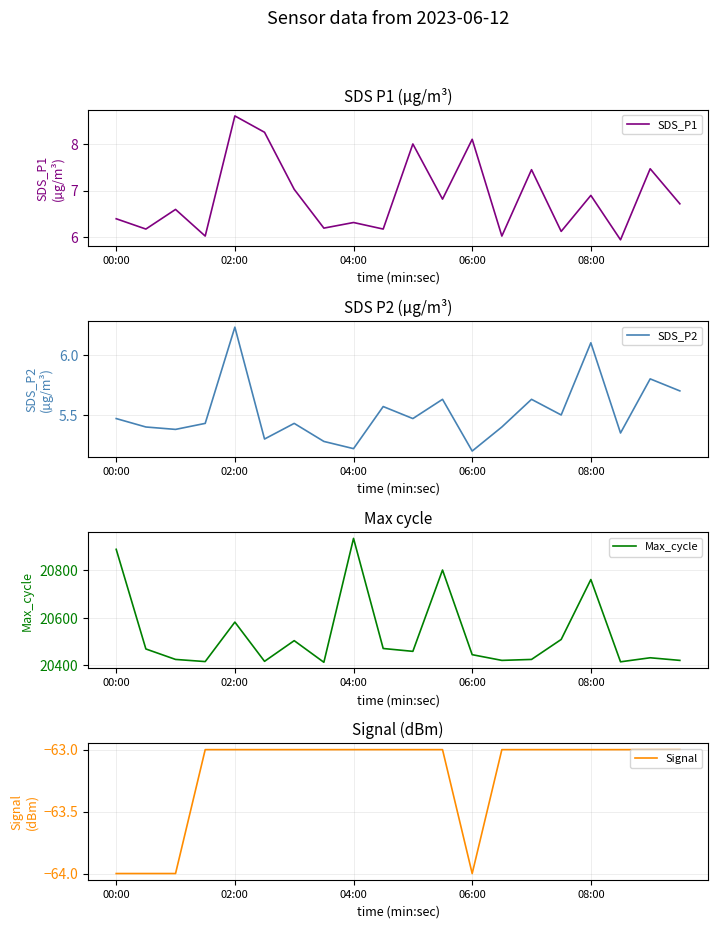

What is the average value of the SDS_P1 series?

6.9